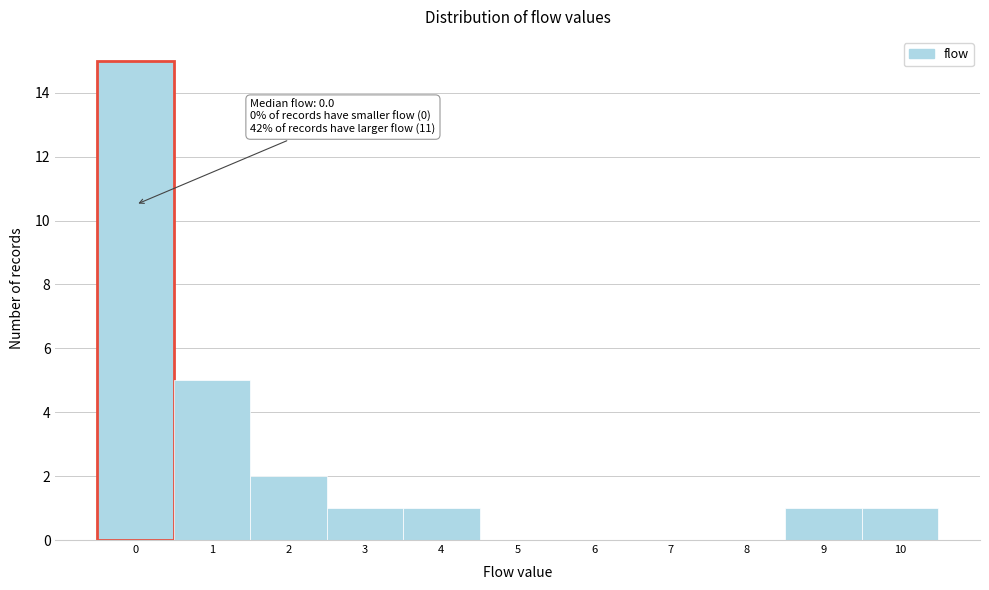

Over which range of the x-axis is the bar tallest?

-0.5 to 0.5